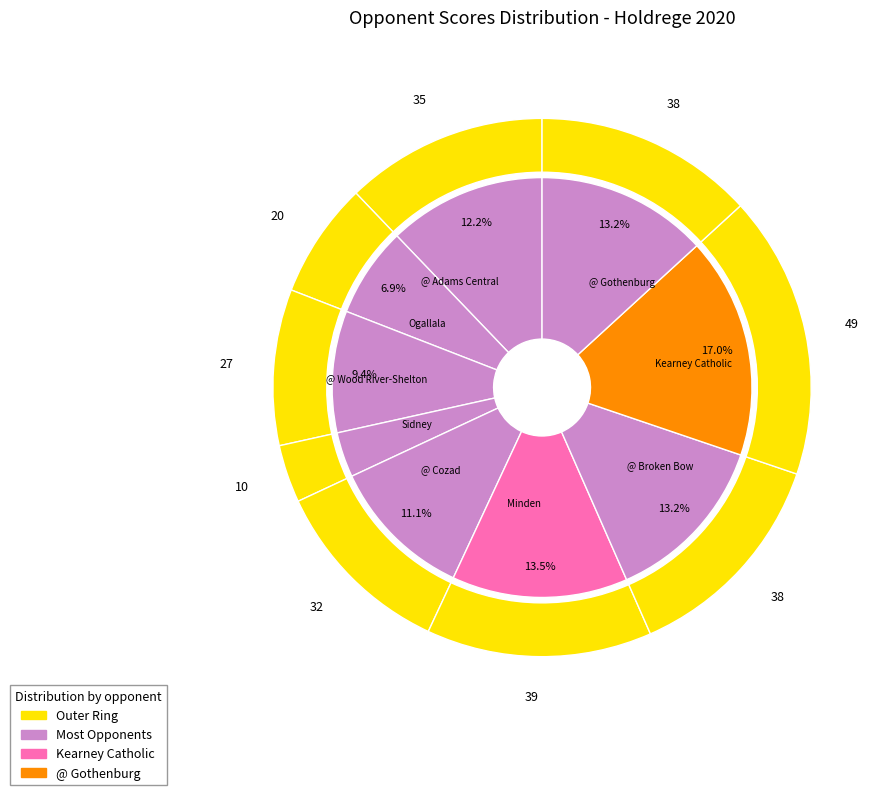

Approximately how many times larger is the value at Ogallala compared to Kearney Catholic?

0.4